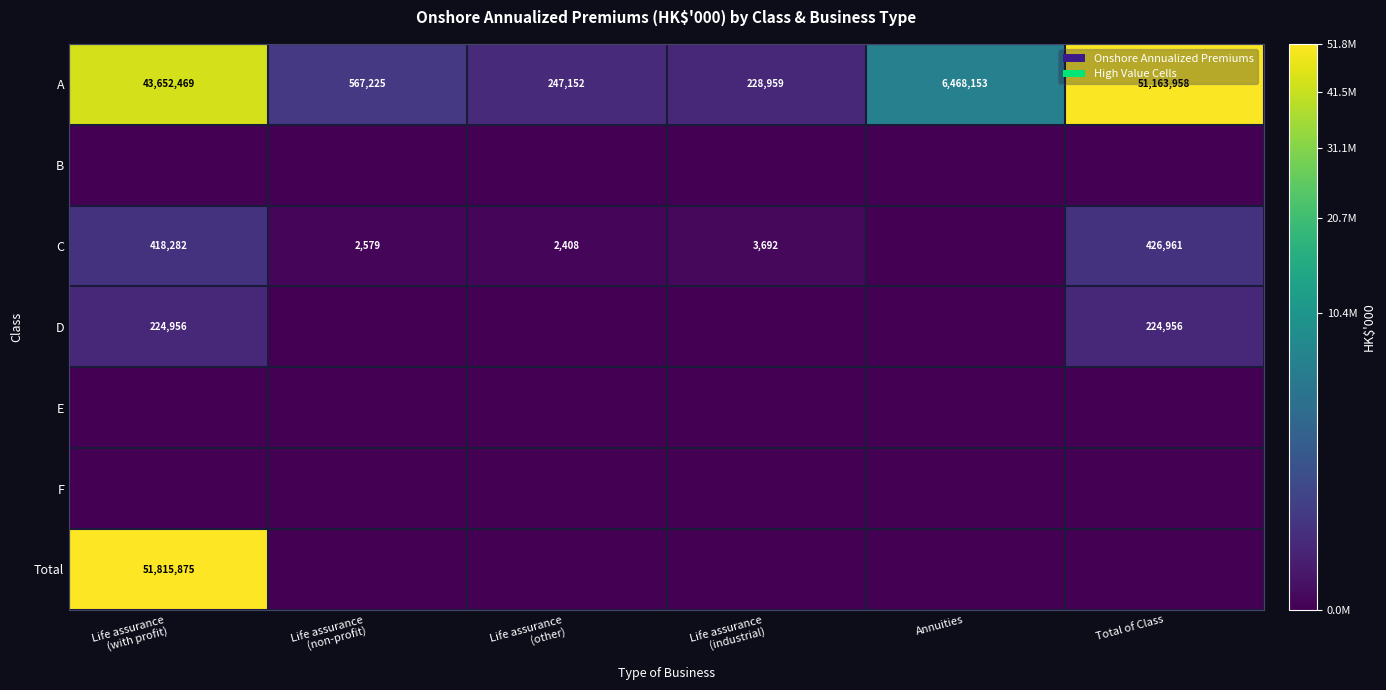

The value of A at Annuities is 6468153. True or false?

True